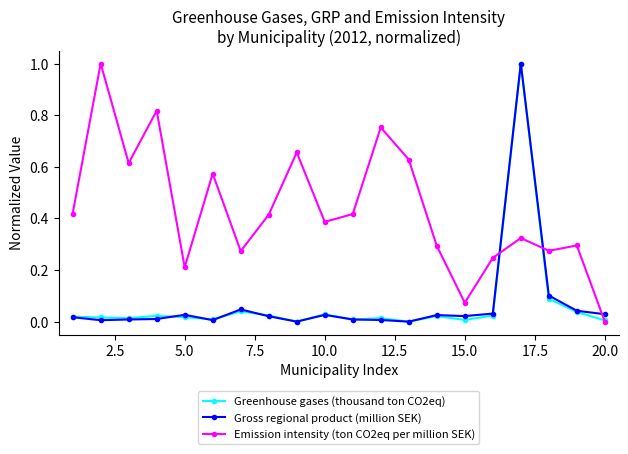

What is the sum of all Greenhouse gases (thousand ton CO2eq) values?

1.4